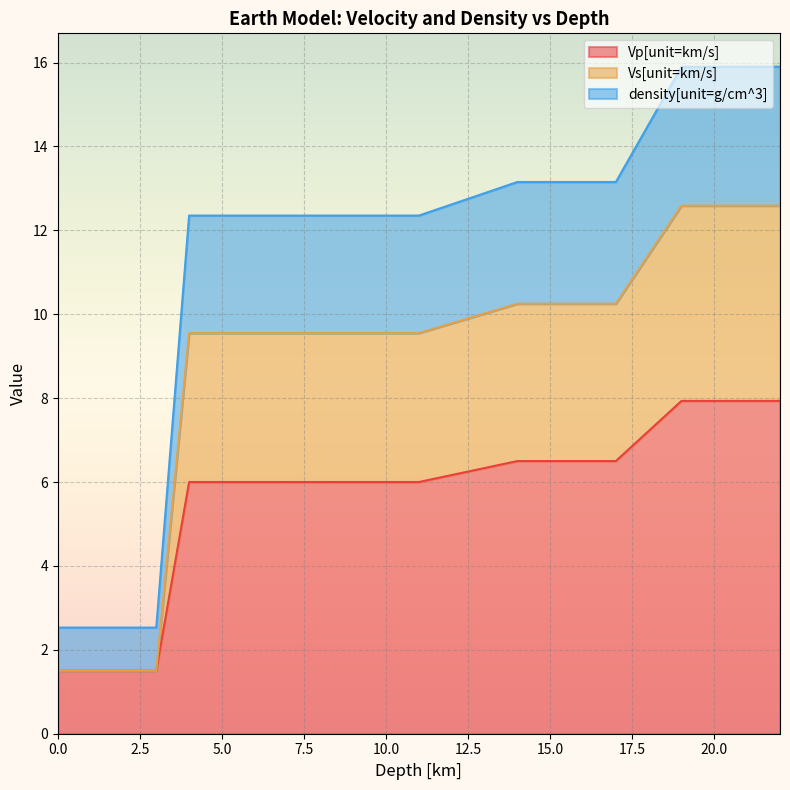

True or false: Vp[unit=km/s] and Vs[unit=km/s] cross at least once.

False